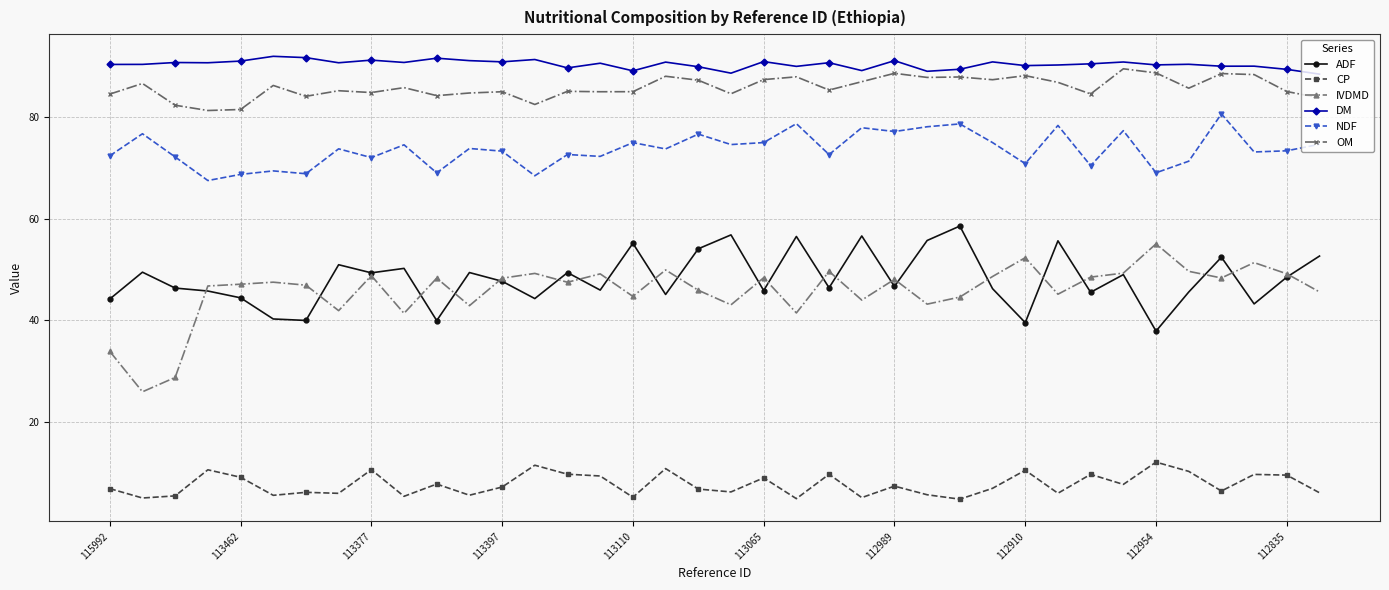

True or false: ADF has more than 0 points higher than both neighbors.

True